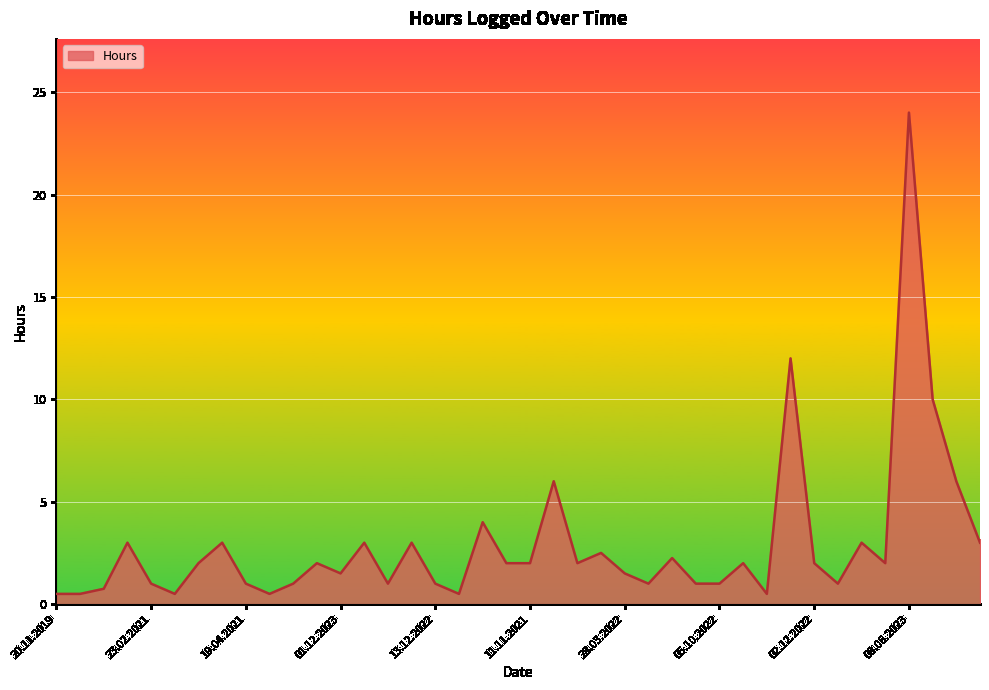

What is the difference between the maximum and minimum values?

23.5